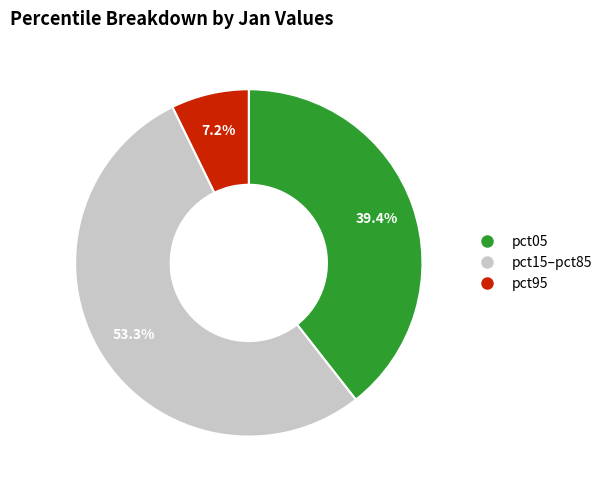

Is there a majority slice in this chart?

Yes